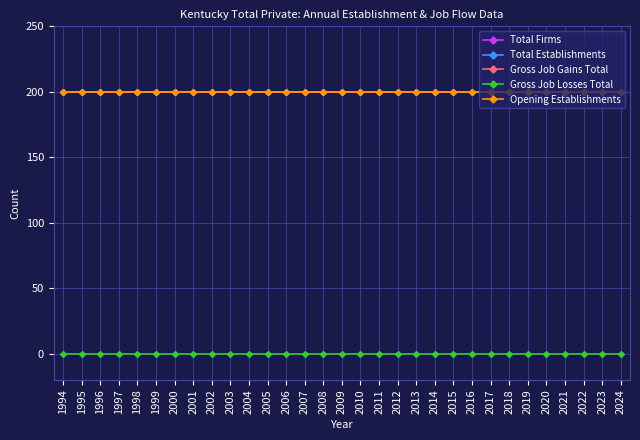

Reading left to right, what are all the values shown in this chart?

Total Firms: 1994=200	1995=200	1996=200	1997=200	1998=200	1999=200	2000=200	2001=200	2002=200	2003=200	2004=200	2005=200	2006=200	2007=200	2008=200	2009=200	2010=200	2011=200	2012=200	2013=200	2014=200	2015=200	2016=200	2017=200	2018=200	2019=200	2020=200	2021=200	2022=200	2023=200	2024=200
Total Establishments: 1994=200	1995=200	1996=200	1997=200	1998=200	1999=200	2000=200	2001=200	2002=200	2003=200	2004=200	2005=200	2006=200	2007=200	2008=200	2009=200	2010=200	2011=200	2012=200	2013=200	2014=200	2015=200	2016=200	2017=200	2018=200	2019=200	2020=200	2021=200	2022=200	2023=200	2024=200
Gross Job Gains Total: 1994=200	1995=200	1996=200	1997=200	1998=200	1999=200	2000=200	2001=200	2002=200	2003=200	2004=200	2005=200	2006=200	2007=200	2008=200	2009=200	2010=200	2011=200	2012=200	2013=200	2014=200	2015=200	2016=200	2017=200	2018=200	2019=200	2020=200	2021=200	2022=200	2023=200	2024=200
Gross Job Losses Total: 1994=0	1995=0	1996=0	1997=0	1998=0	1999=0	2000=0	2001=0	2002=0	2003=0	2004=0	2005=0	2006=0	2007=0	2008=0	2009=0	2010=0	2011=0	2012=0	2013=0	2014=0	2015=0	2016=0	2017=0	2018=0	2019=0	2020=0	2021=0	2022=0	2023=0	2024=0
Opening Establishments: 1994=200	1995=200	1996=200	1997=200	1998=200	1999=200	2000=200	2001=200	2002=200	2003=200	2004=200	2005=200	2006=200	2007=200	2008=200	2009=200	2010=200	2011=200	2012=200	2013=200	2014=200	2015=200	2016=200	2017=200	2018=200	2019=200	2020=200	2021=200	2022=200	2023=200	2024=200